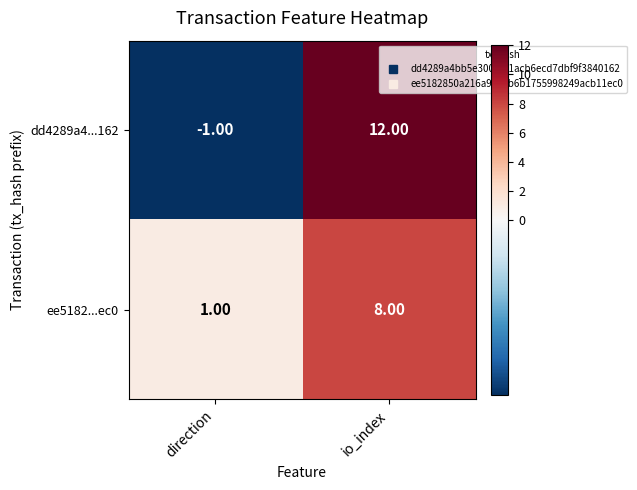

Is the value of dd4289a4...162 at io_index greater than the value of ee5182...ec0 at direction?

Yes